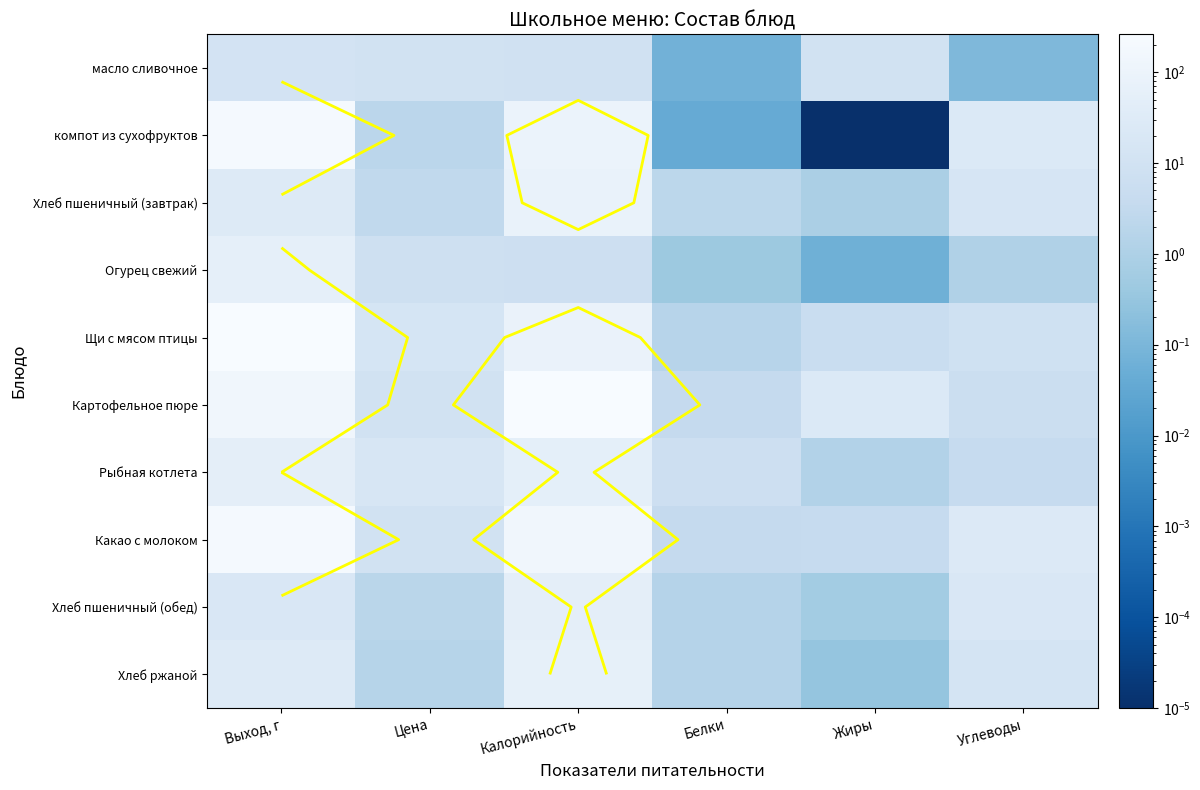

What is the total value across all series at Углеводы?

118.9